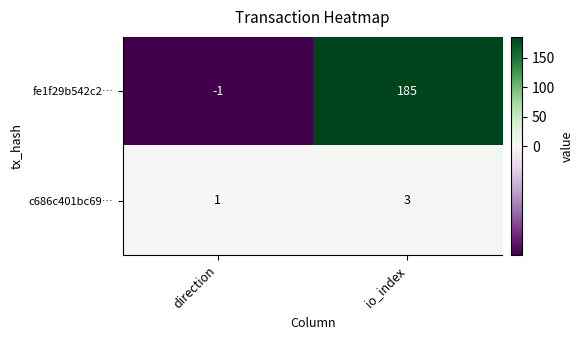

List the series in order of their overall mean, lowest first.

c686c401bc69…, fe1f29b542c2…